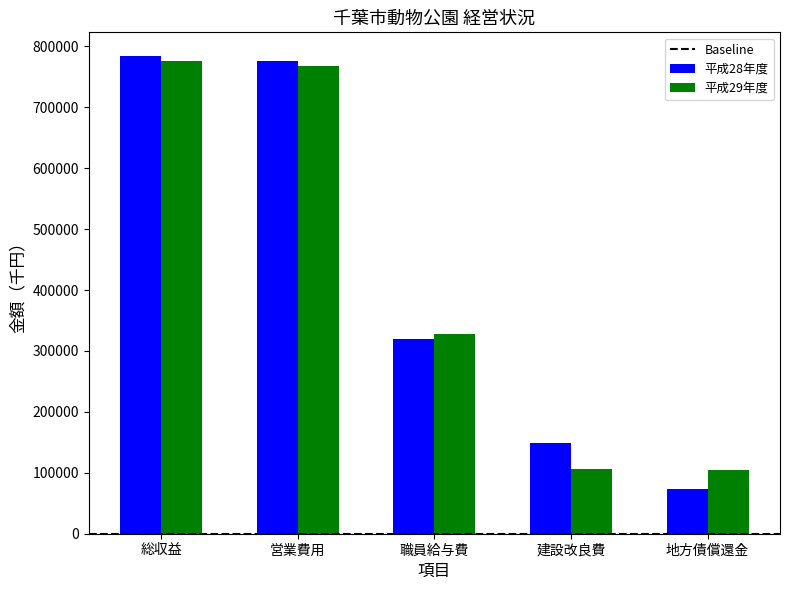

What is the average value of the 平成28年度 series?

420395